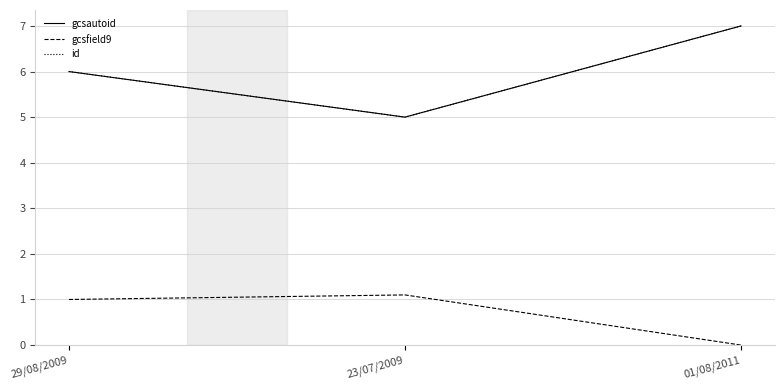

Does the chart have visible grid lines?

Yes